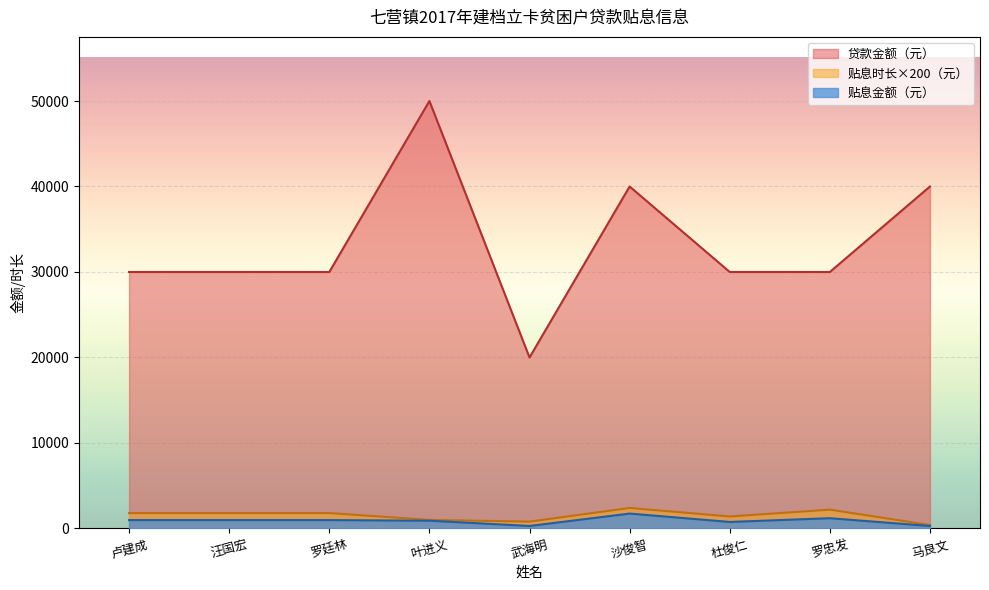

What are all the series names shown in the legend?

贷款金额（元）, 贴息时长×200（元）, 贴息金额（元）